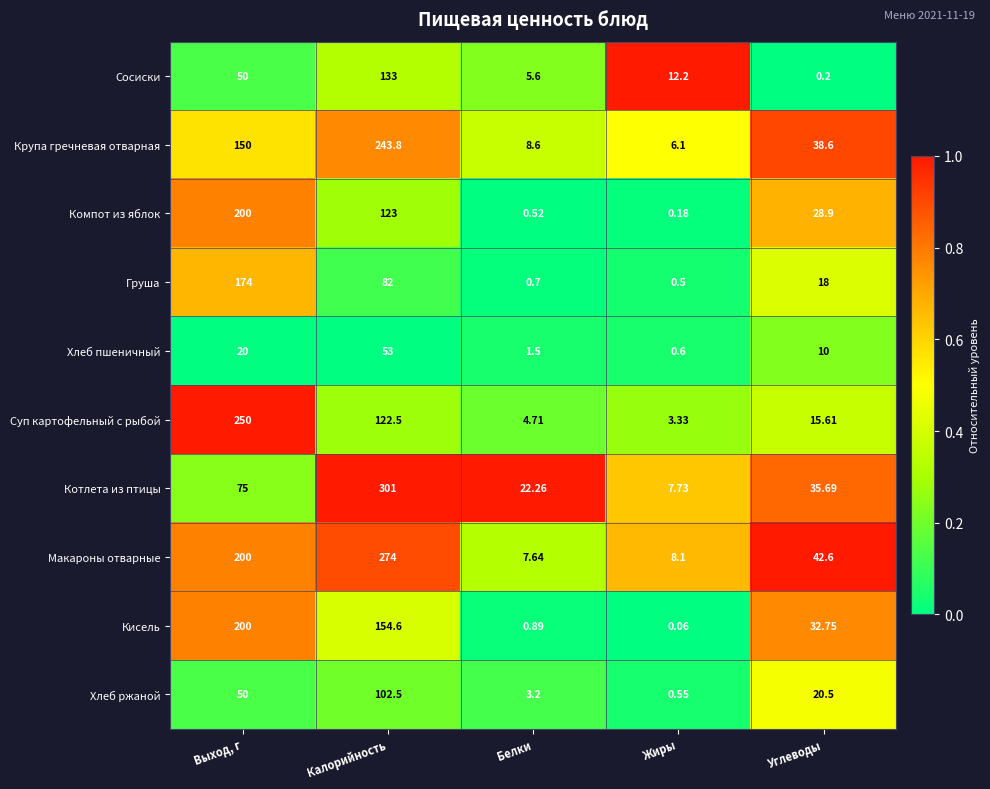

Which series changed the most between Выход, г and Белки?

Суп картофельный с рыбой